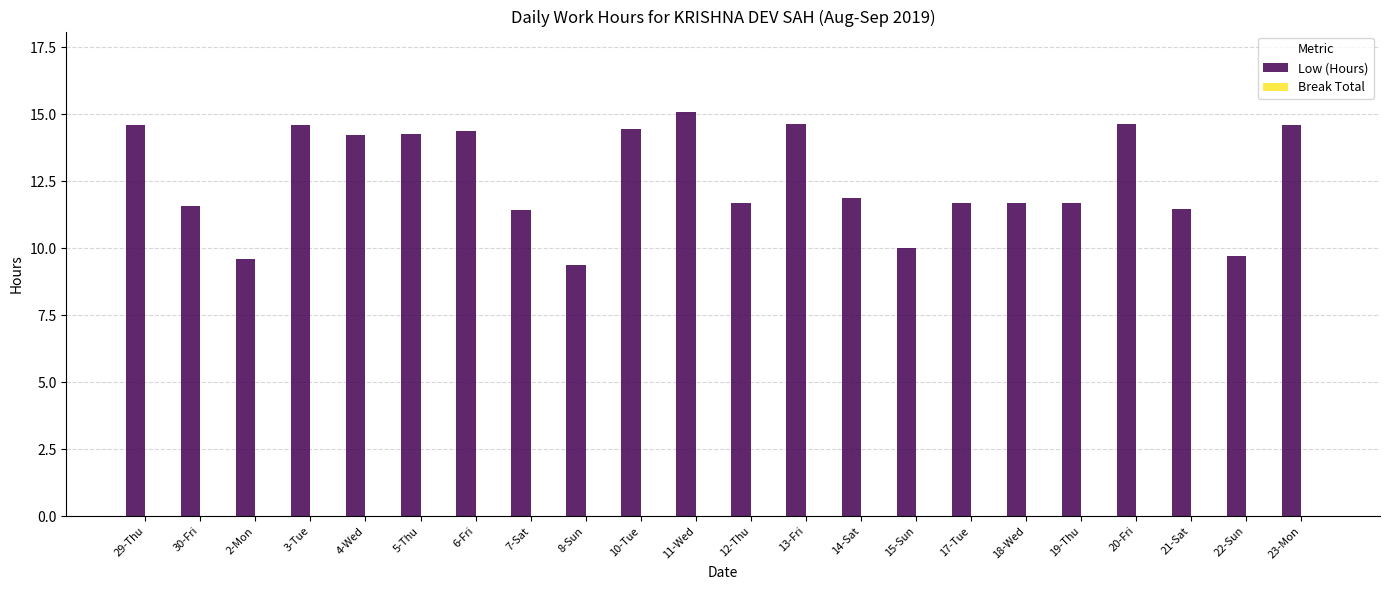

Does the chart contain stacked bars?

No